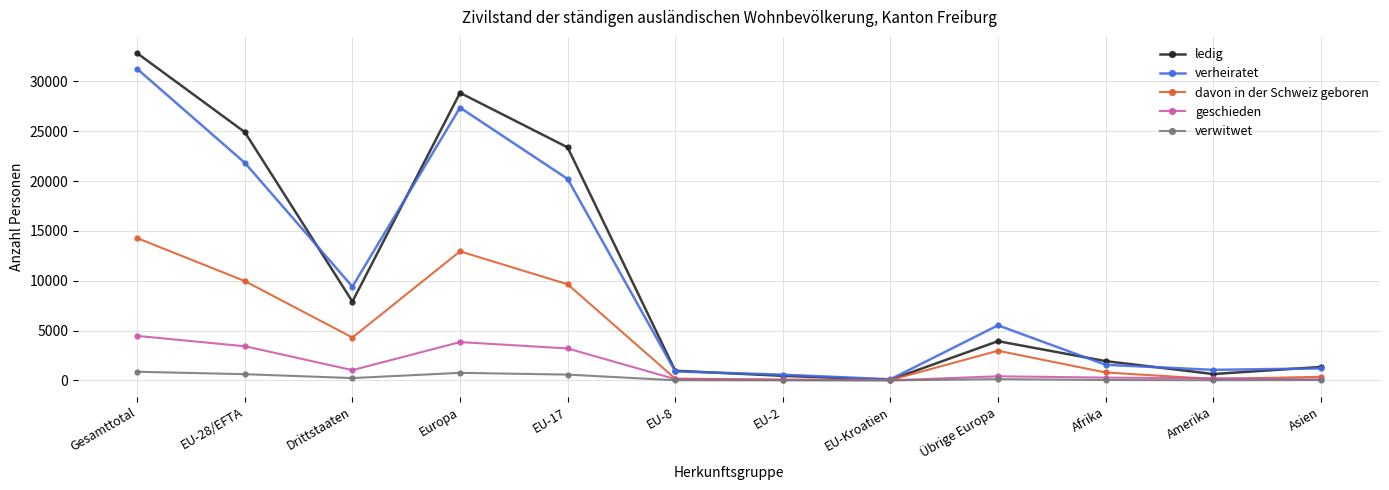

How many lines are shown in the chart?

5